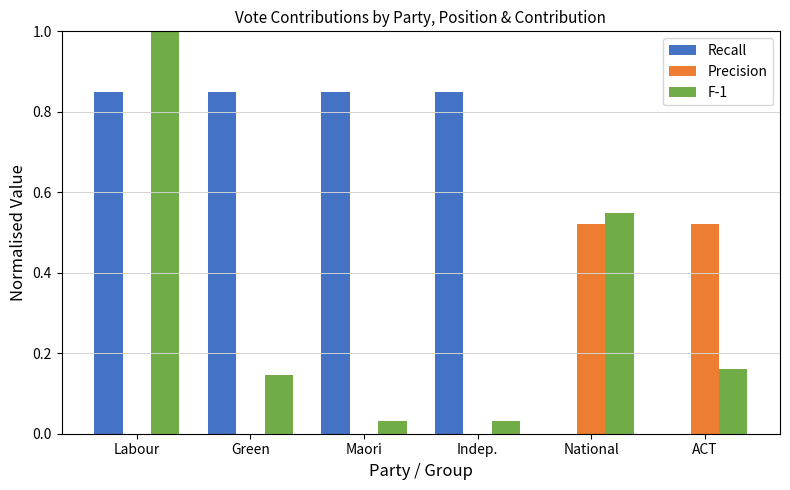

At which label does F-1 reach its peak?

Labour